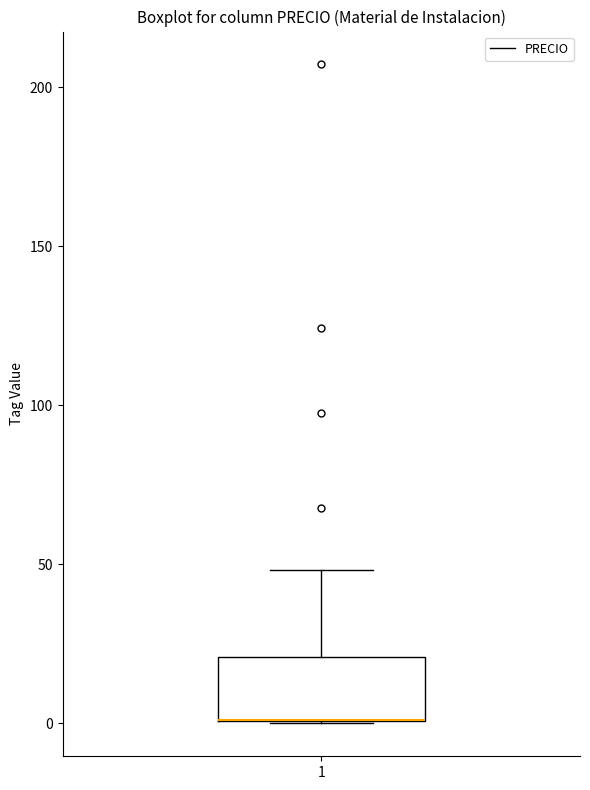

Read this box plot against the y-axis: the position of the median line, the range covered by the box, and the ends of both whiskers. The values are not printed on the chart, so give them approximately, as read against the axis.

median 0 (drawn on the box's lower edge), box 0 to 20, whiskers 0 to 50